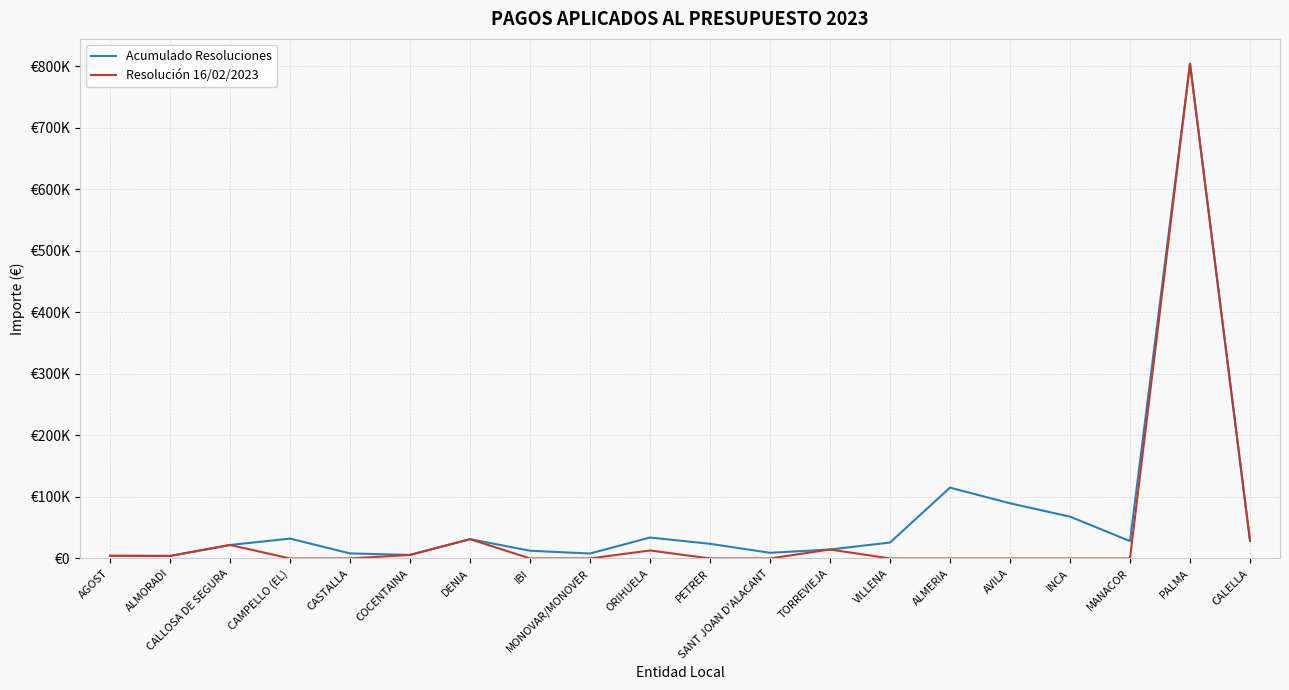

Is this an area chart (filled region under the line)?

No